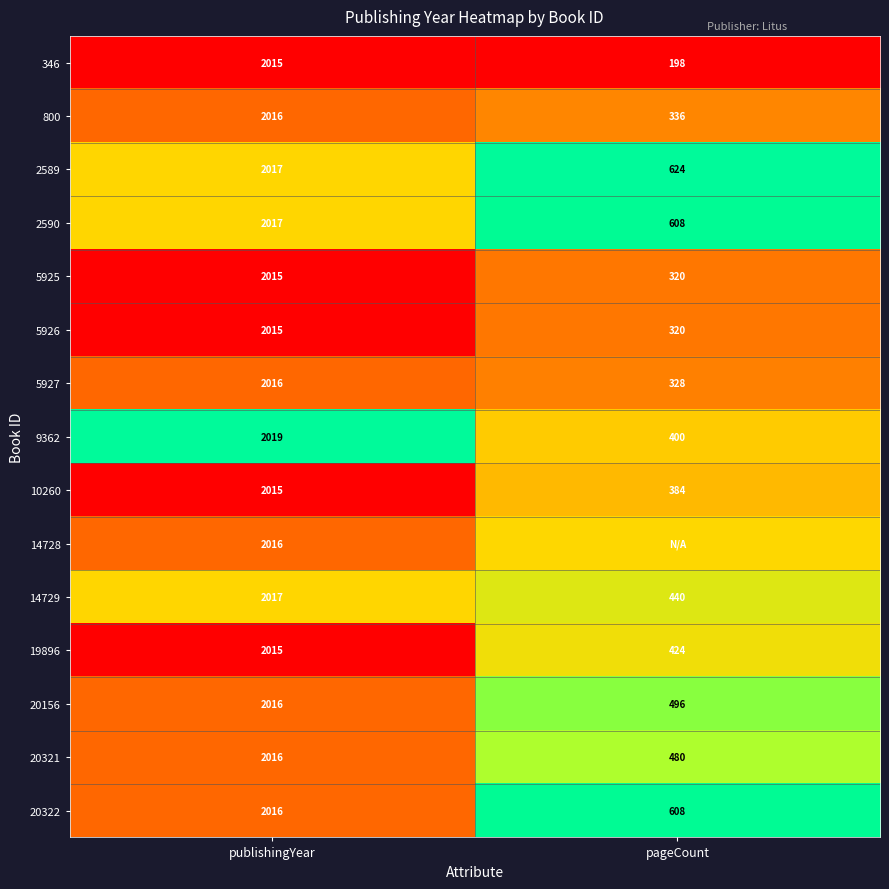

What is the average value of the 5926 series?

1167.5